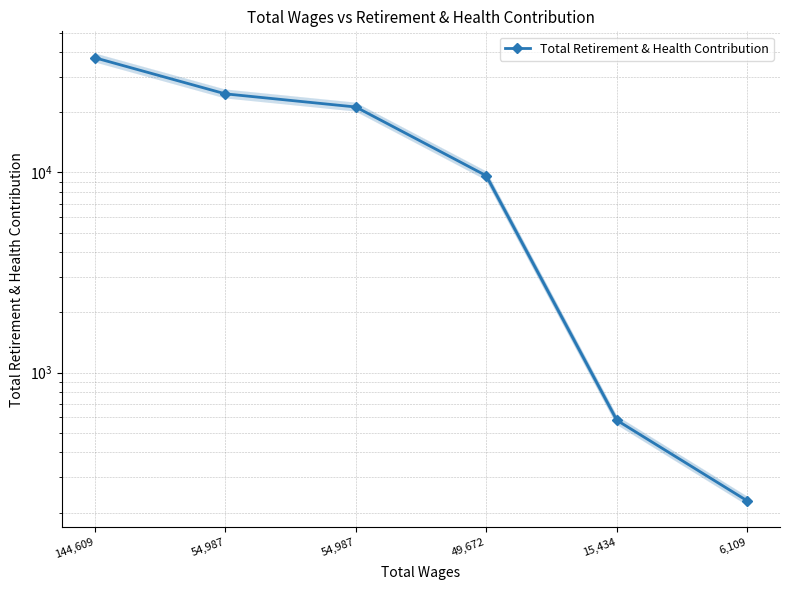

At which category does the chart reach its peak across all series?

144,609